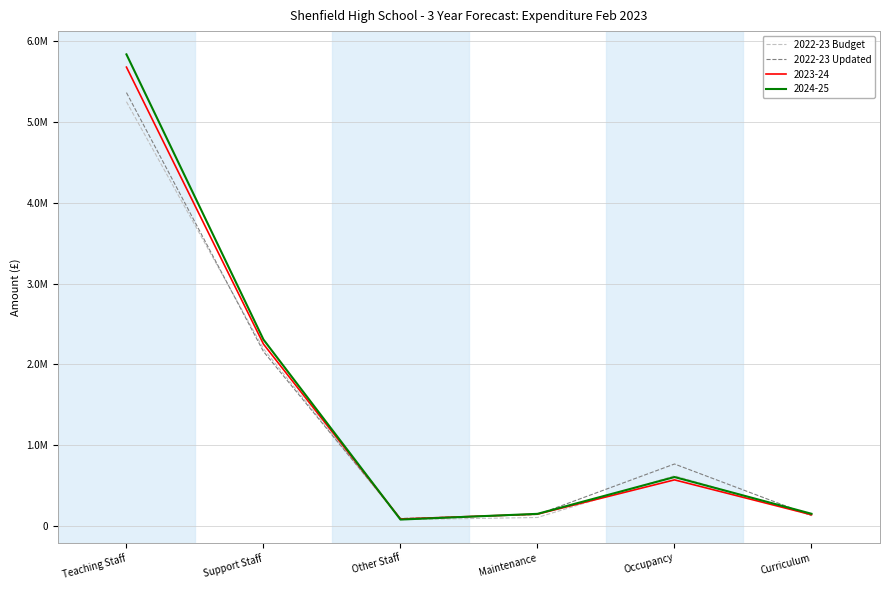

What are all the series names shown in the legend?

2022-23 Budget, 2022-23 Updated, 2023-24, 2024-25